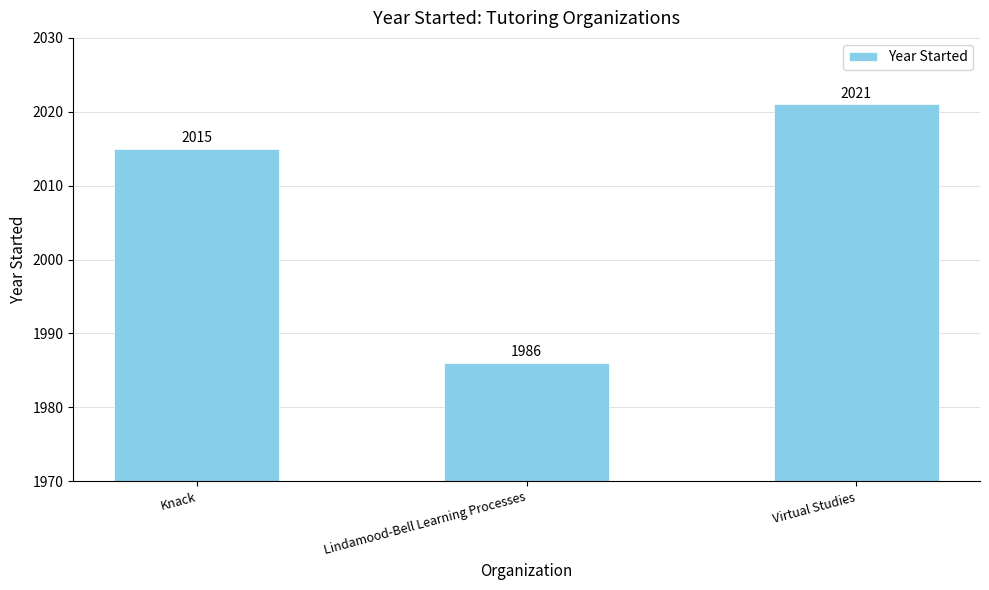

What is the label of the 3rd bar from the right?

Knack